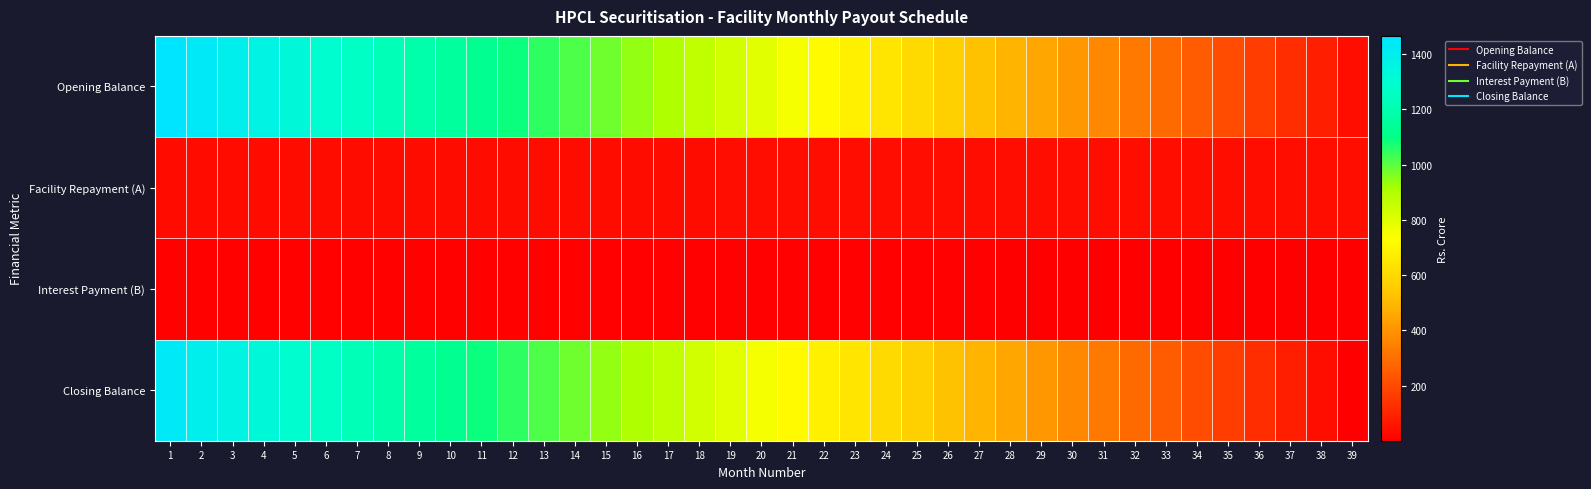

List the series in order of their peak value, highest first.

Opening Balance, Closing Balance, Facility Repayment (A), Interest Payment (B)